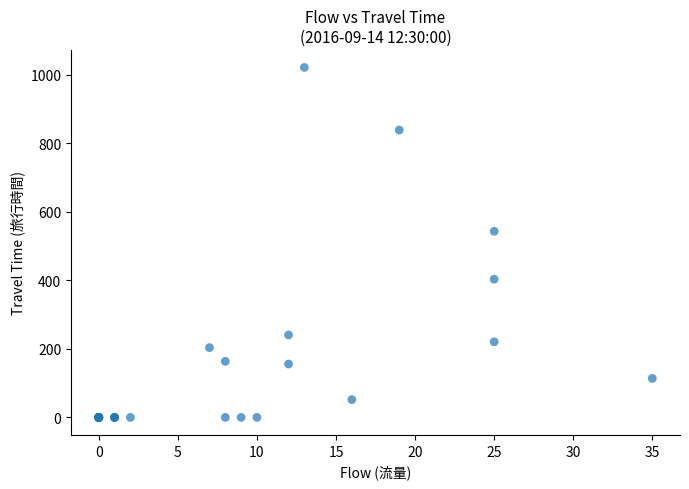

What Y value in the scatter plot is closest to 510?

543